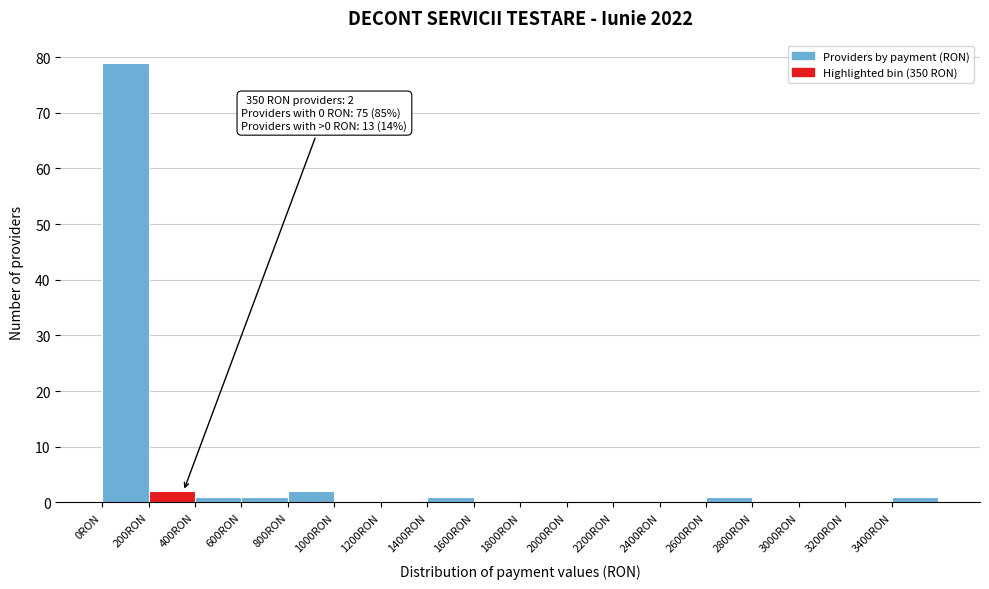

Over which range of the x-axis is the bar tallest?

0 to 200